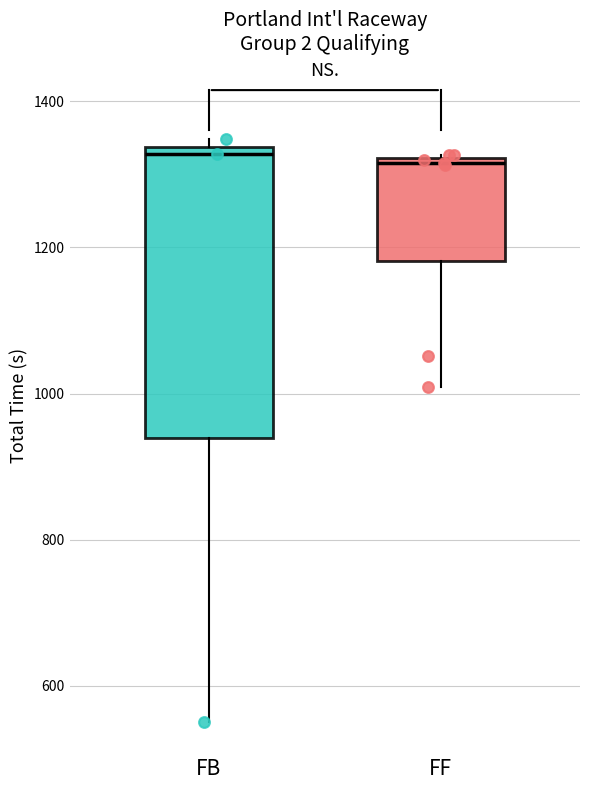

Reading left to right, read every box against the y-axis: the position of its median line, the range the box covers, and the ends of its whiskers. The values are not printed on the chart, so give them approximately, as read against the axis.

FB: median 1320, box 940 to 1340, whiskers 560 to 1340 (just above the box's upper edge)
FF: median 1320 (just below the box's upper edge), box 1180 to 1320, whiskers 1000 to 1320